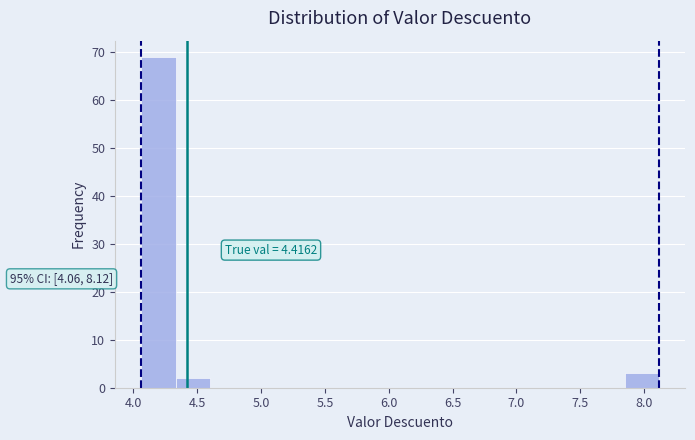

Which range on the x-axis has the tallest bar?

4.05 to 4.35